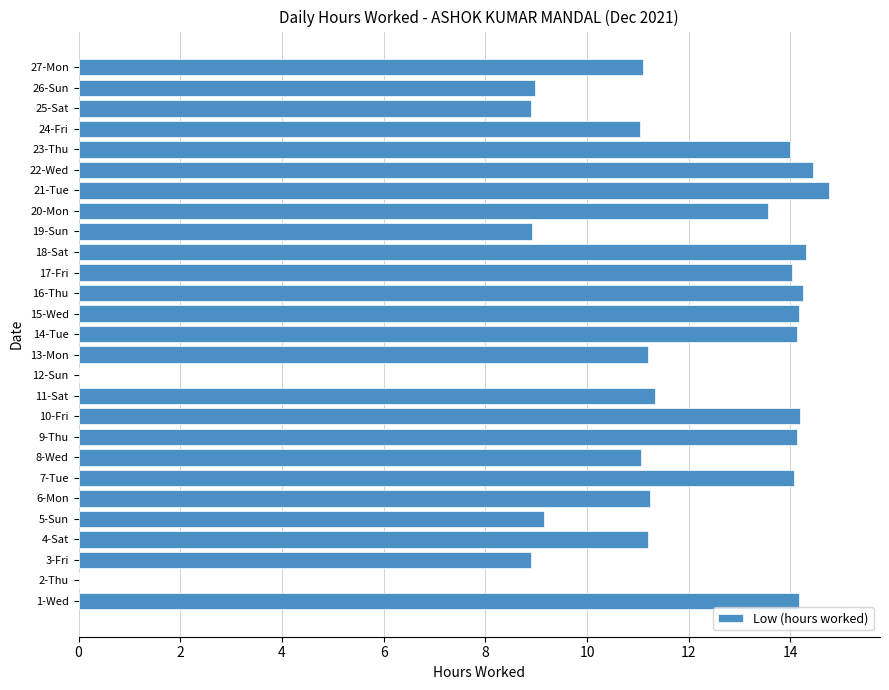

Between 26-Sun and 22-Wed, which is larger?

22-Wed